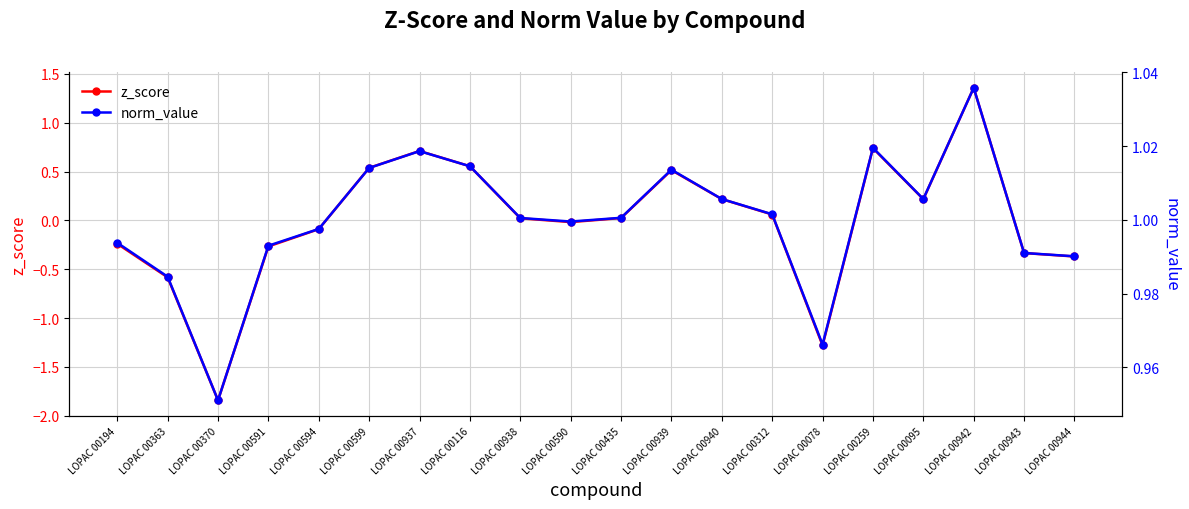

Is it true that z_score equals -2.4 at LOPAC 00370?

False